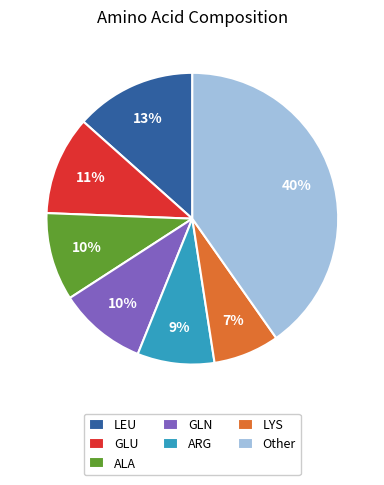

To the nearest percent, what is the combined percentage of Other and ARG?

49%